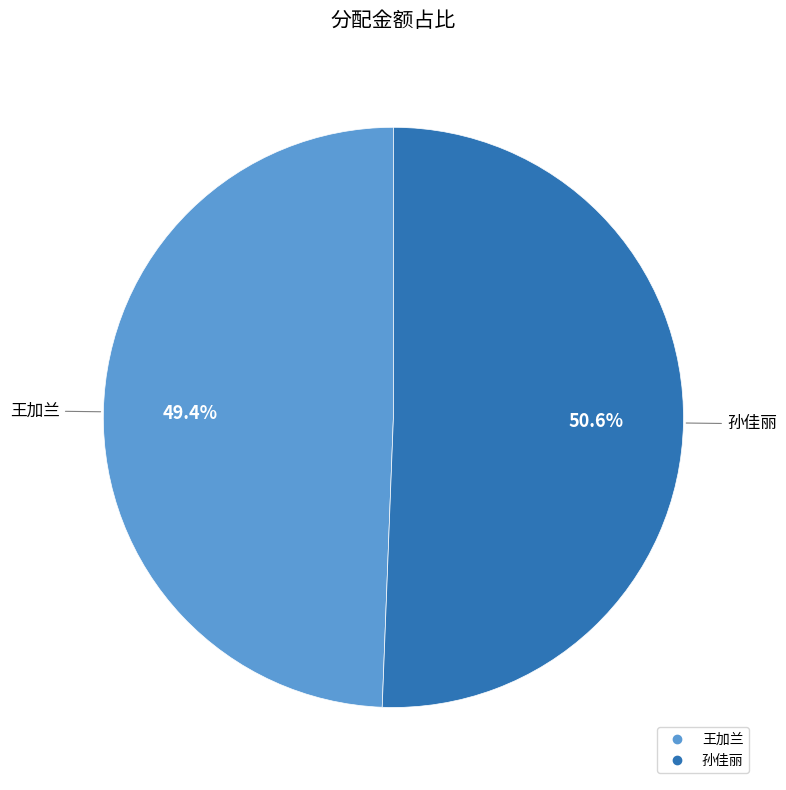

To the nearest percent, what is the average slice percentage?

50%